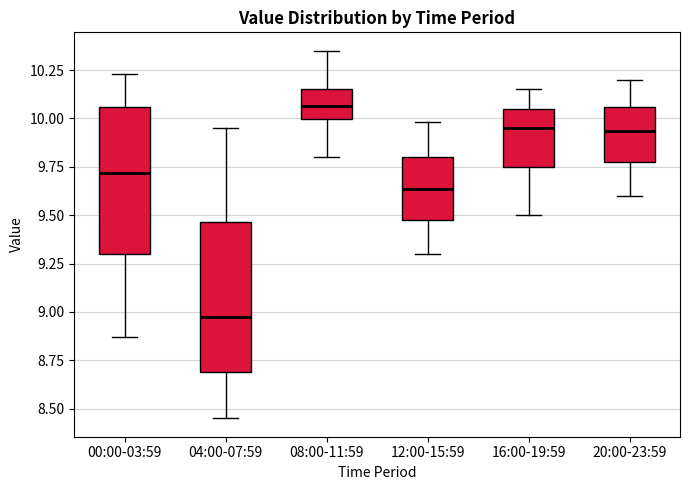

Which box has the highest median line?

08:00-11:59